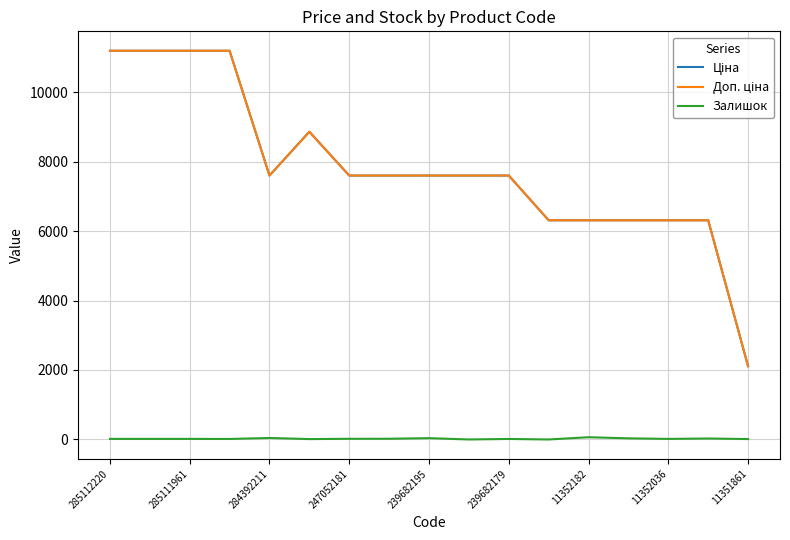

What is the greatest value displayed?

11188.2